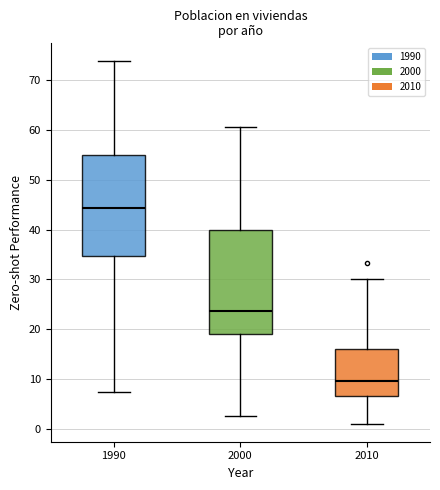

Reading left to right, read every box against the y-axis: the position of its median line, the range the box covers, and the ends of its whiskers. The values are not printed on the chart, so give them approximately, as read against the axis.

1990: median 44, box 35 to 55, whiskers 7 to 74
2000: median 24, box 19 to 40, whiskers 3 to 61
2010: median 10, box 7 to 16, whiskers 1 to 30